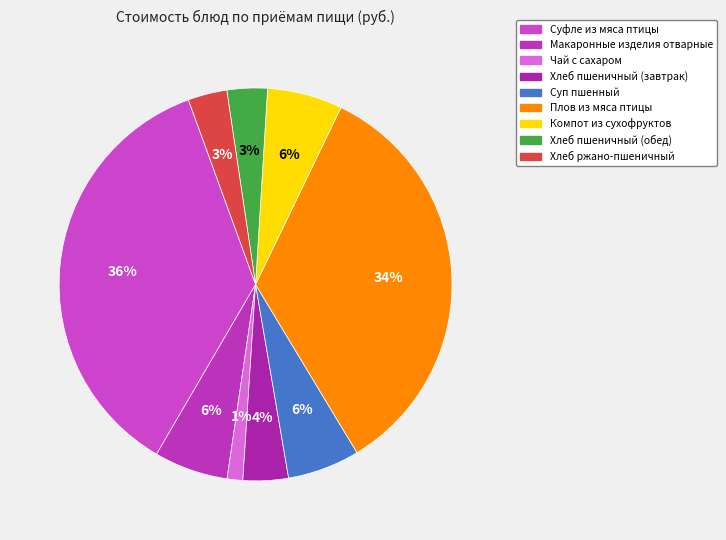

How many segments does this pie chart have?

9